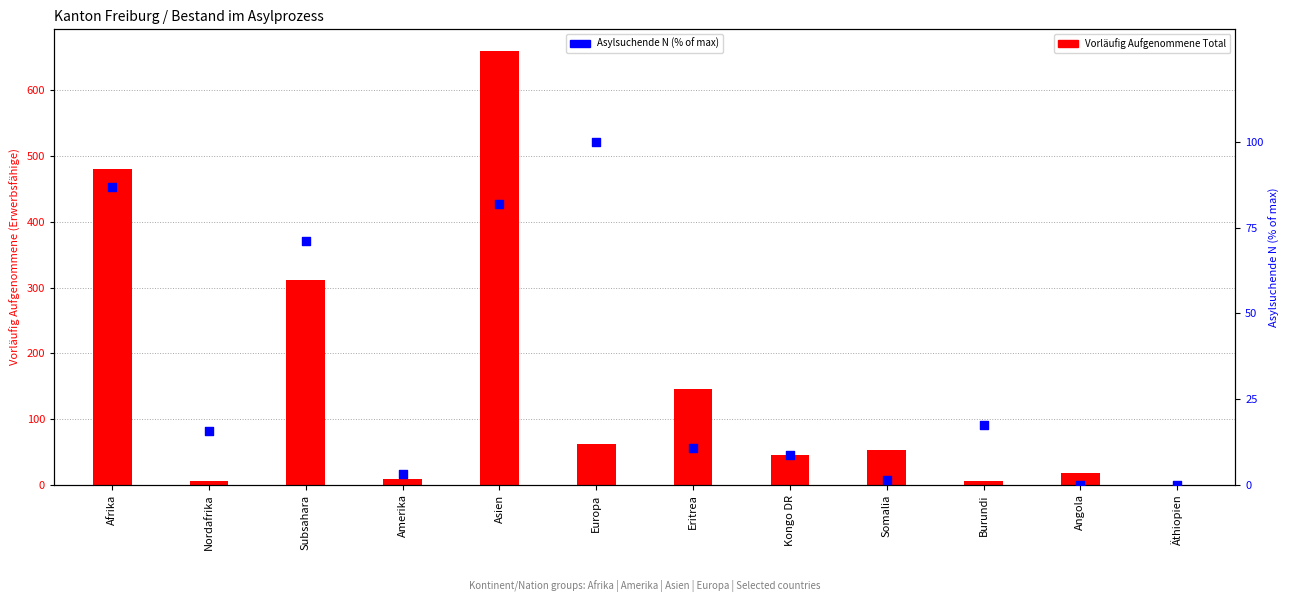

Which series reaches the maximum Y coordinate?

Vorläufig Aufgenommene Total